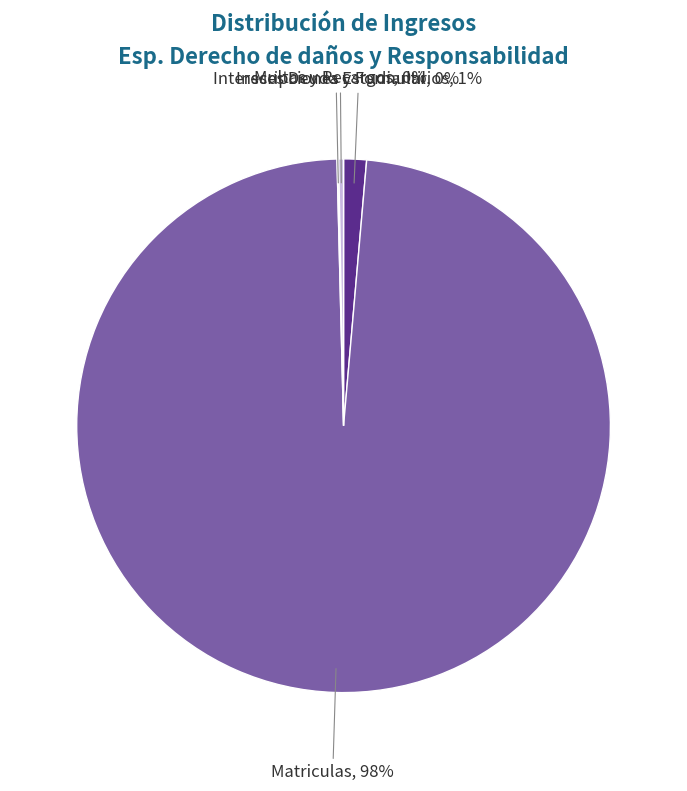

To the nearest percent, what is the average slice percentage?

25%